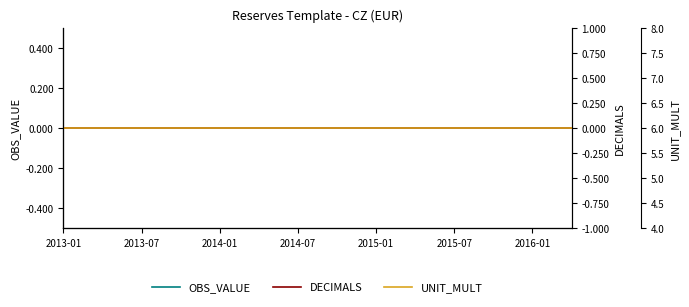

Reading left to right, transcribe all the data shown in this chart.

OBS_VALUE: 0	0	0	0	0	0	0	0	0	0	0	0	0	0	0	0	0	0	0	0	0	0	0	0	0	0	0	0	0	0	0	0	0	0	0	0	0	0	0	0
DECIMALS: 0	0	0	0	0	0	0	0	0	0	0	0	0	0	0	0	0	0	0	0	0	0	0	0	0	0	0	0	0	0	0	0	0	0	0	0	0	0	0	0
UNIT_MULT: 6	6	6	6	6	6	6	6	6	6	6	6	6	6	6	6	6	6	6	6	6	6	6	6	6	6	6	6	6	6	6	6	6	6	6	6	6	6	6	6